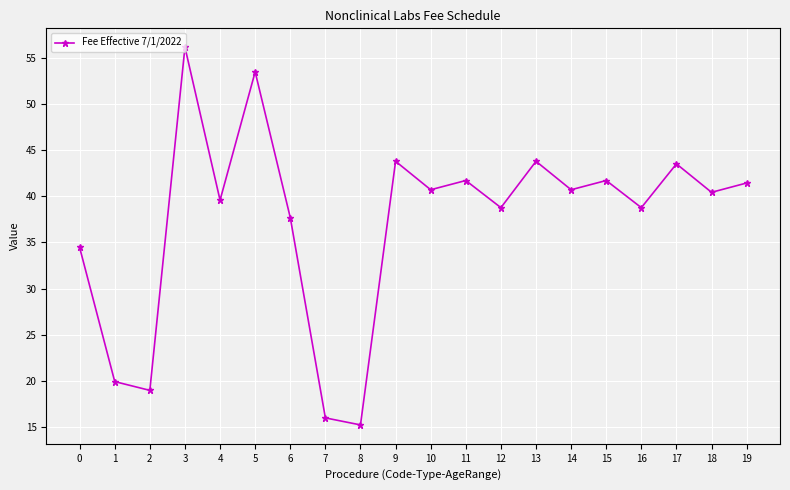

True or false: the data has more than 2 interior local peaks.

True